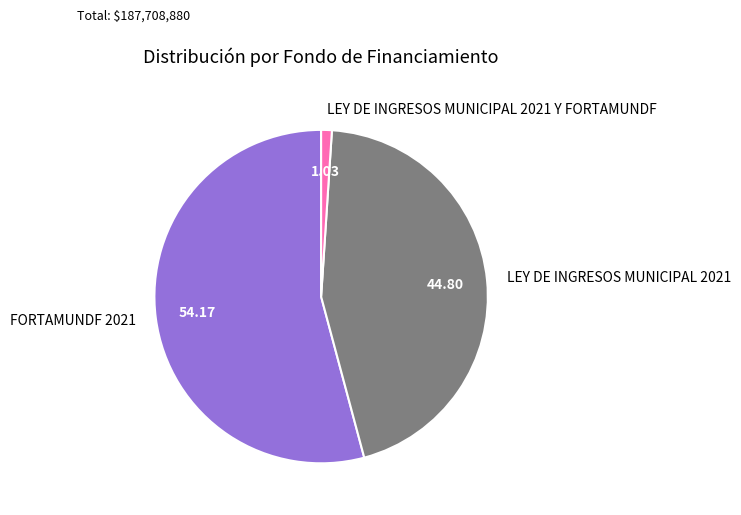

Between LEY DE INGRESOS MUNICIPAL 2021 Y FORTAMUNDF and FORTAMUNDF 2021, which is larger?

FORTAMUNDF 2021